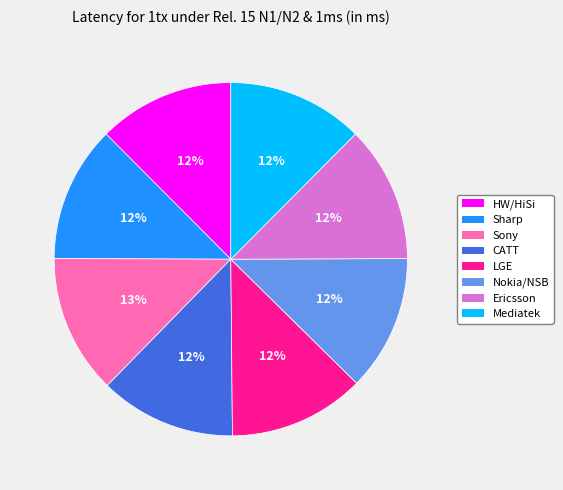

Is it true that Ericsson is 12% of the pie?

True